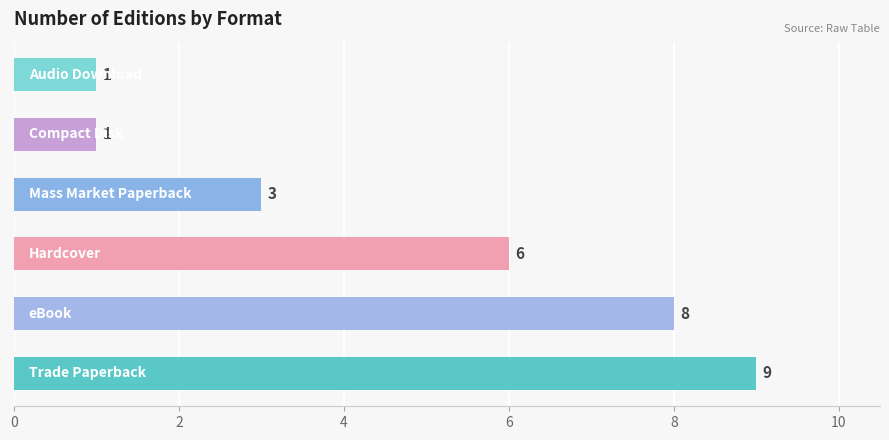

Count the values in the range 1 to 8.

5